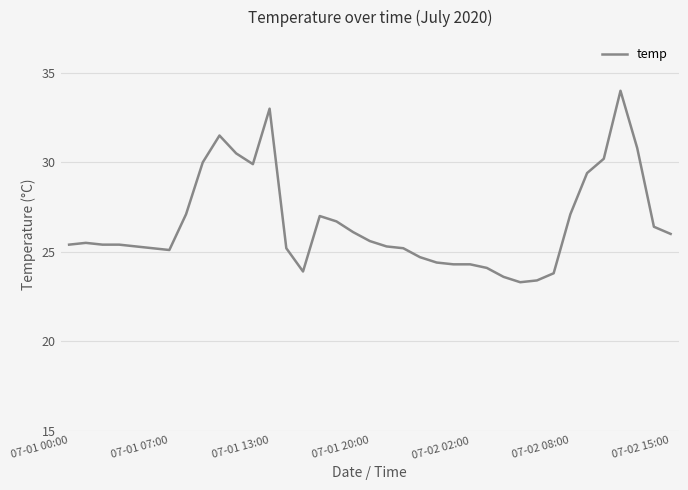

What is the difference between the maximum and minimum values?

10.7